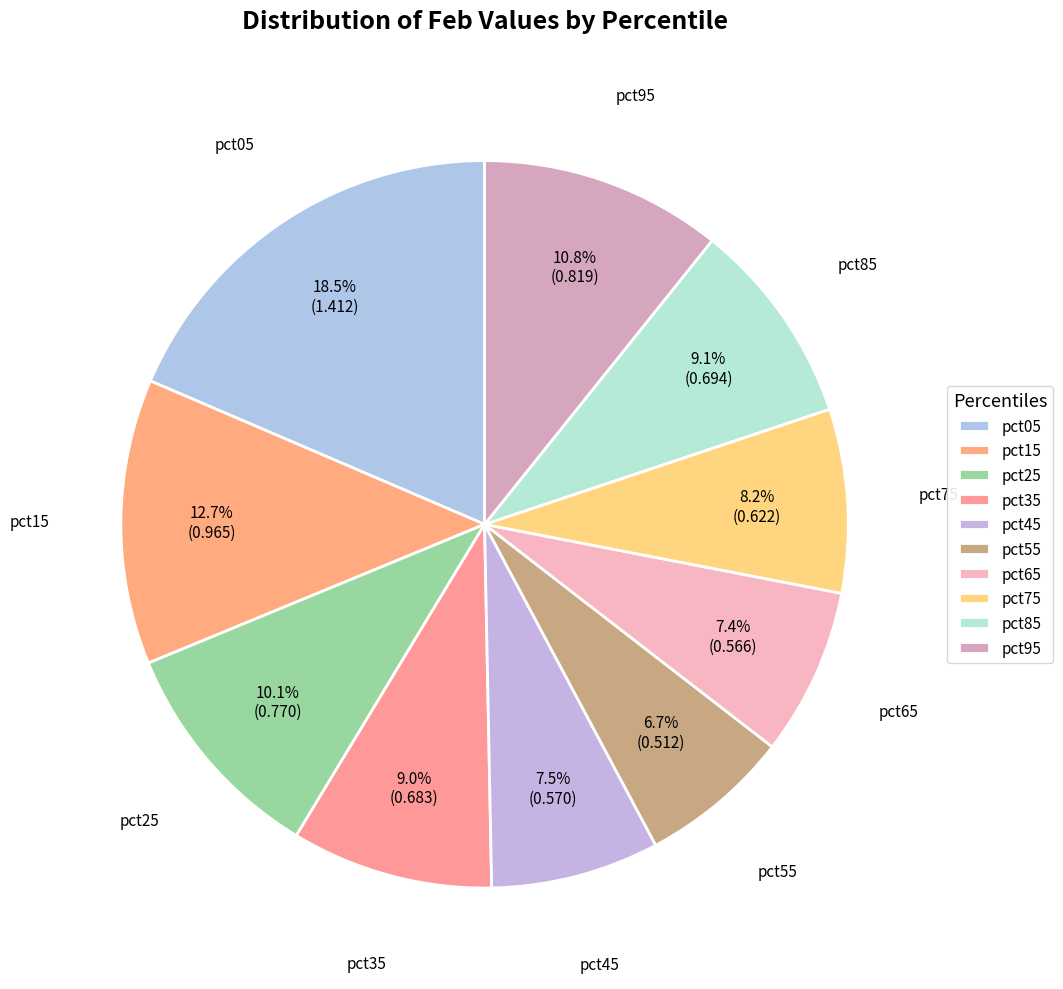

Does pct15 account for over 50% of the chart?

No